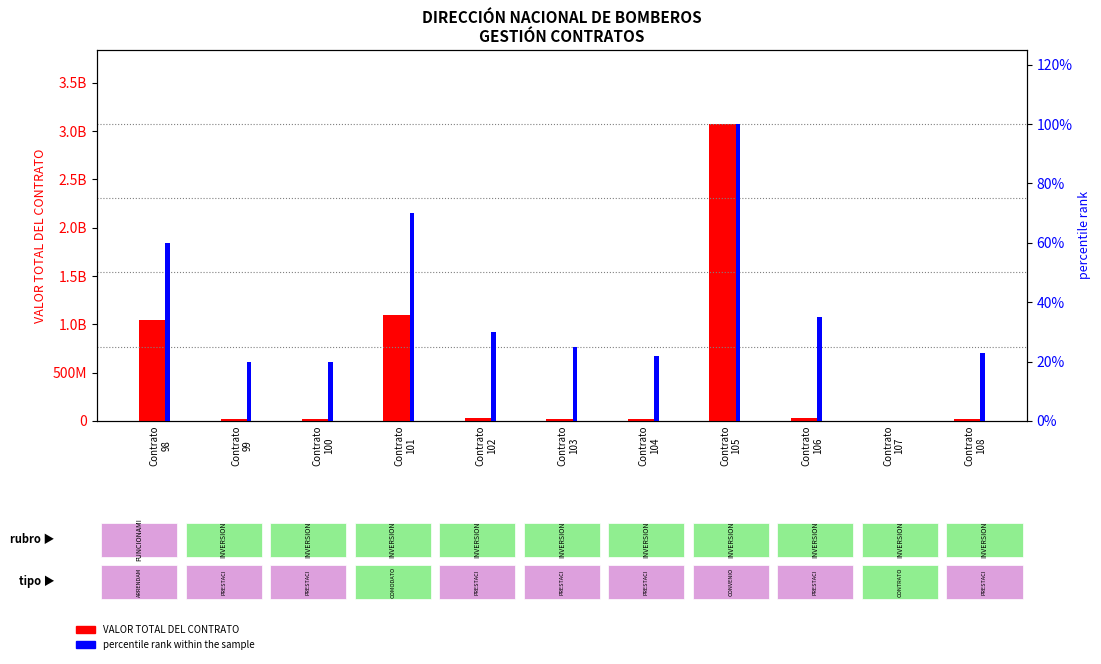

What is the value of the VALOR TOTAL DEL CONTRATO bar at the 9th from the left?

34000000.0